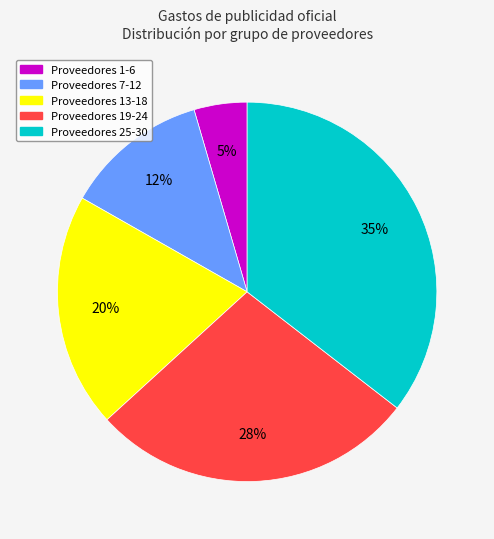

To the nearest percent, what is the average slice percentage?

20%